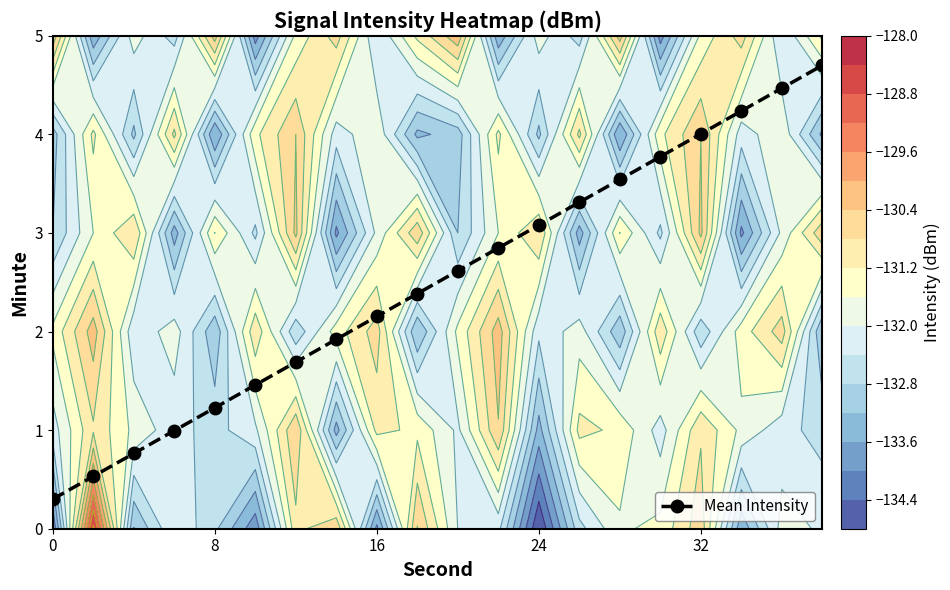

Where does the Mean Intensity series first go above 2?

16